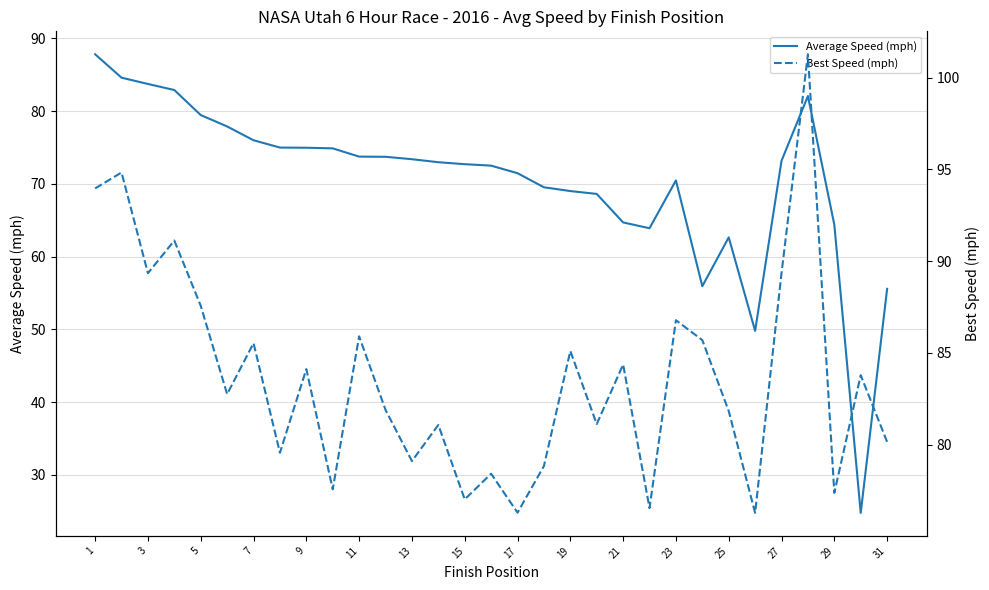

At which label does Best Speed (mph) first exceed 82?

1